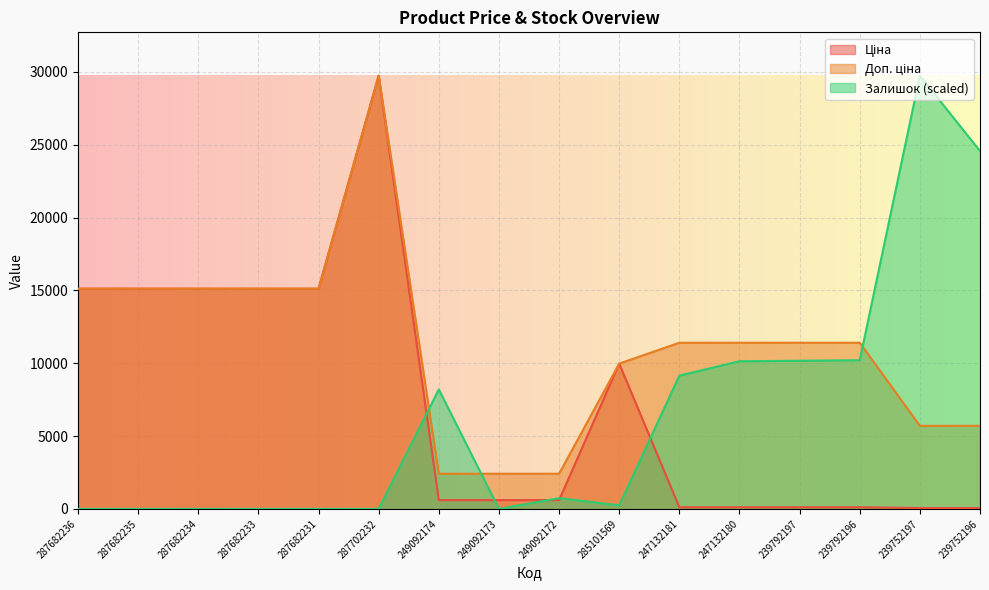

Reading right to left, extract all data points from this chart.

Ціна: 57.0	57.0	114.1	114.1	114.1	114.1	9975.0	603.7	603.7	603.7	29747.2	15120.0	15120.0	15120.0	15120.0	15120.0
Доп. ціна: 5705.0	5705.0	11410.0	11410.0	11410.0	11410.0	9975.0	2414.8	2414.8	2414.8	29747.2	15120.0	15120.0	15120.0	15120.0	15120.0
Залишок: 24572.3	29747.2	10209.1	10173.9	10138.7	9153.0	246.4	739.3	0.0	8202.5	0.0	0.0	0.0	0.0	0.0	0.0